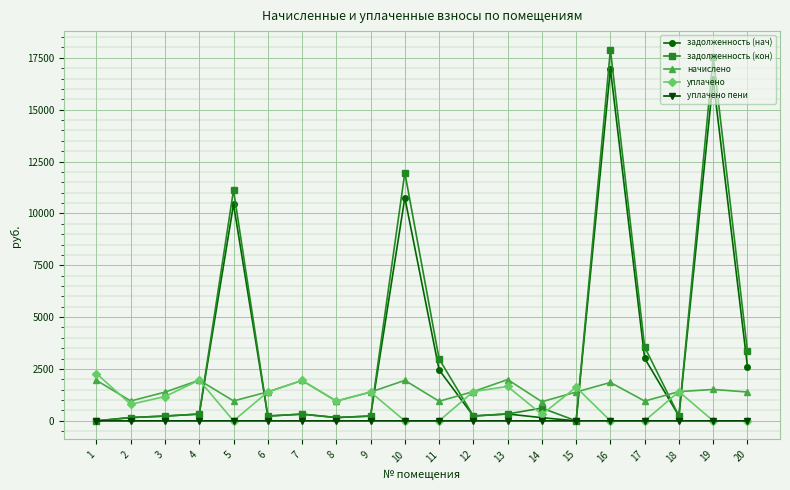

Is it true that задолженность (кон) equals 4280.9 at 5?

False